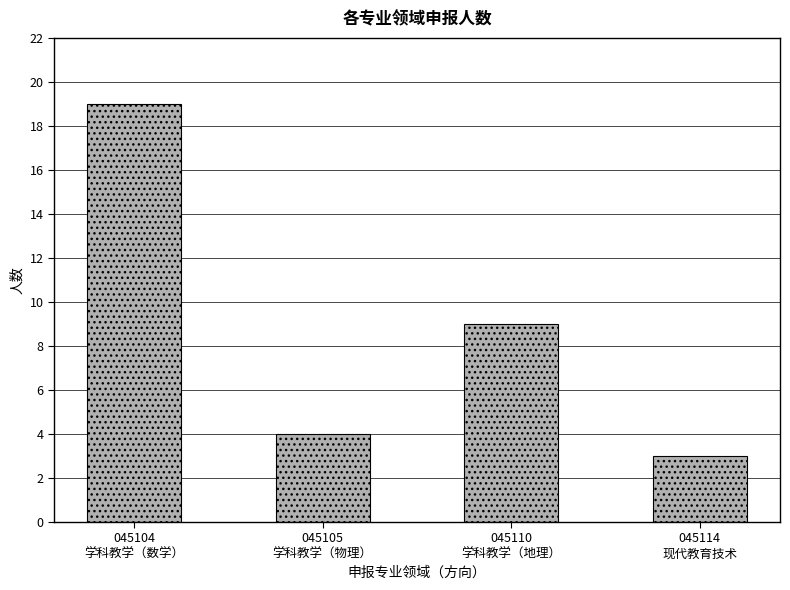

Which label corresponds to the largest value in the chart?

045104
学科教学（数学）